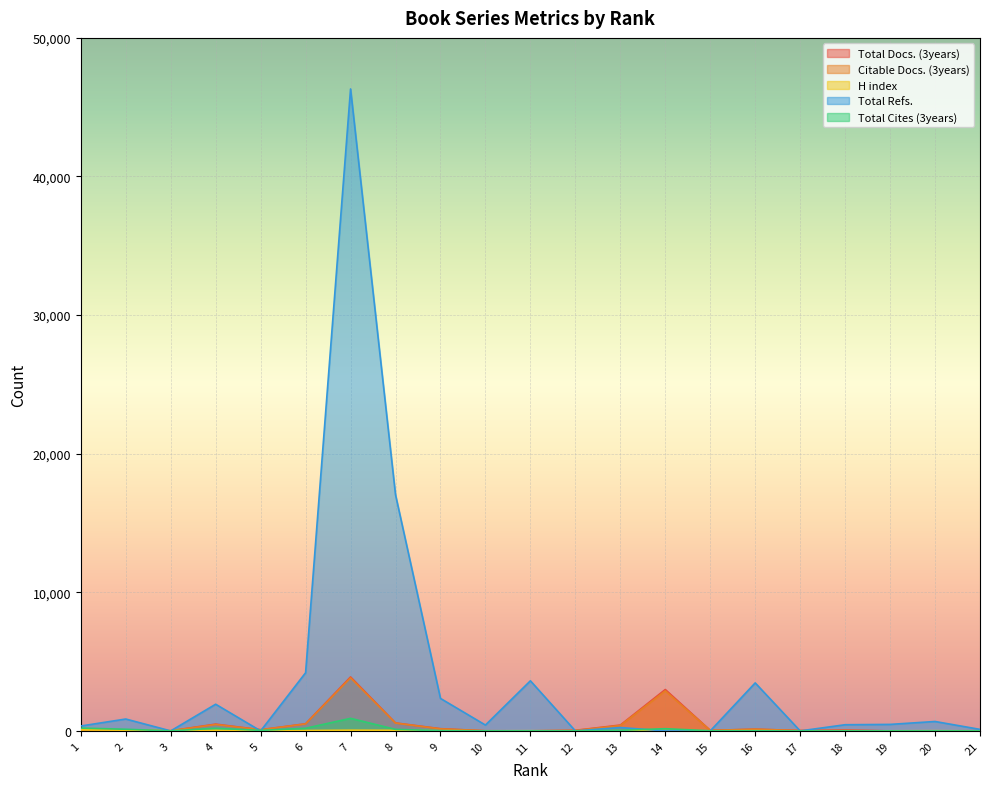

How many interior local peaks does the Total Docs. (3years) series have?

5